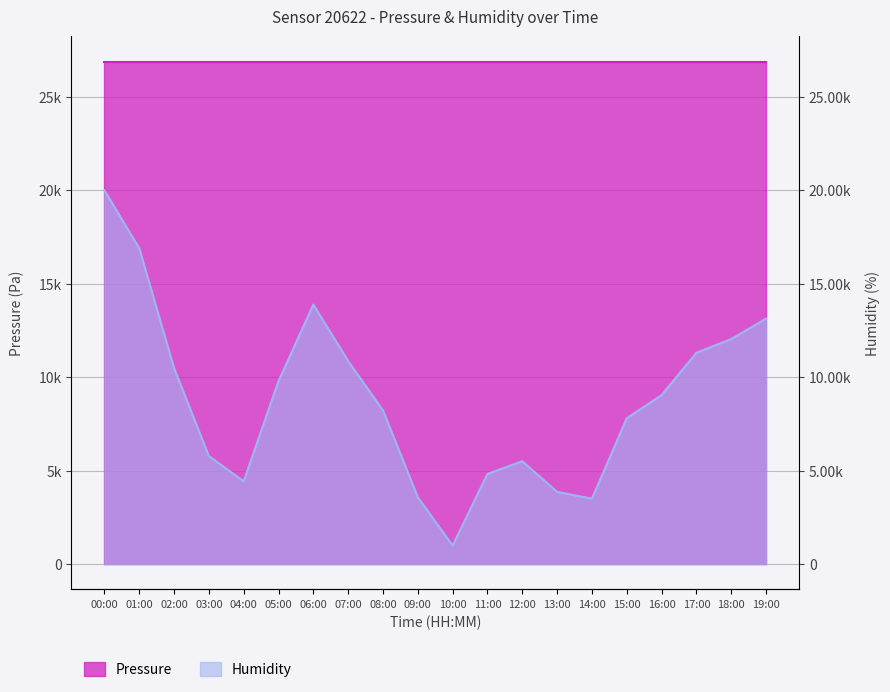

The value at 13:00 is 3872.6. True or false?

True